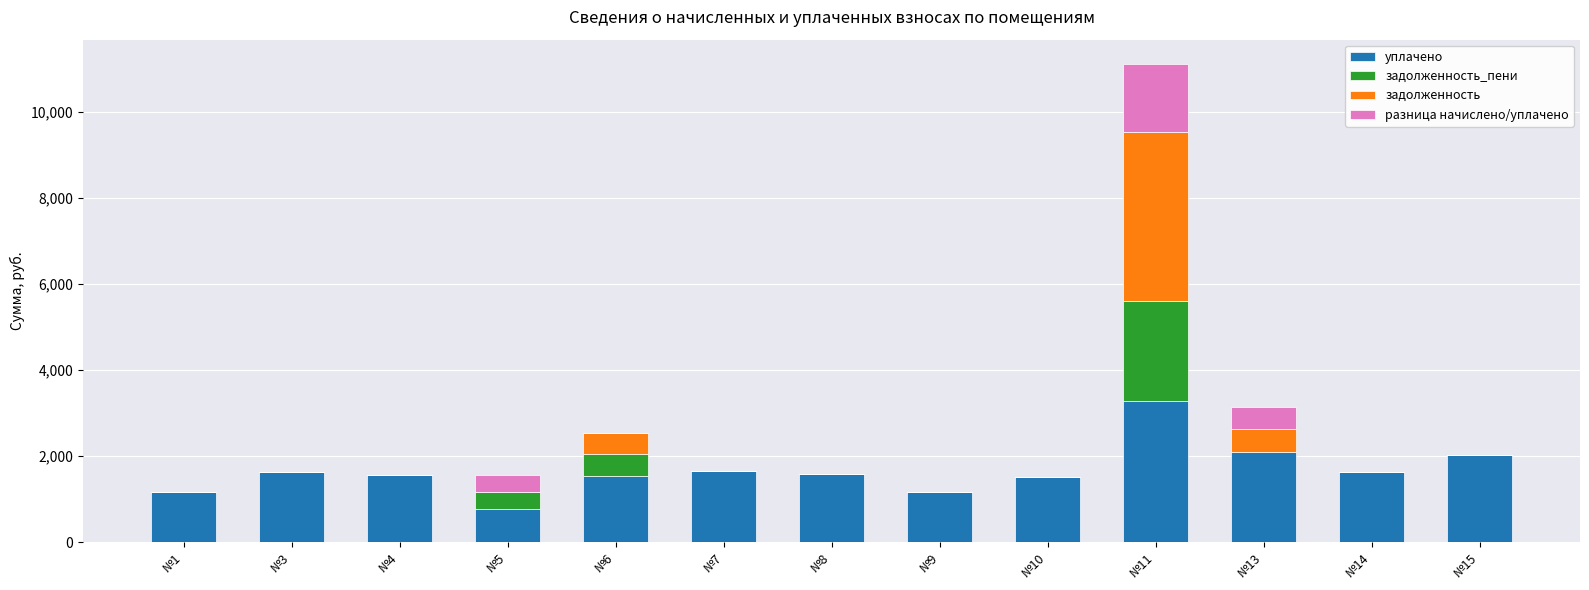

The value of уплачено at №13 is 2099.1. True or false?

True